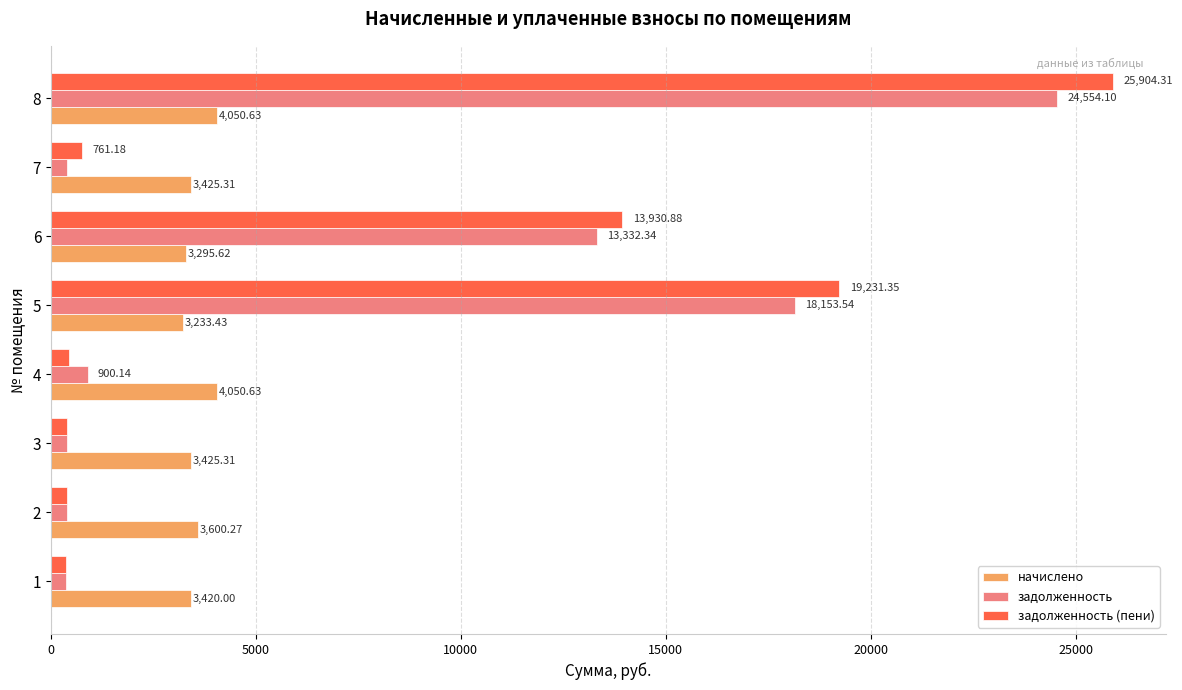

Between 4 and 8, which series saw the biggest shift?

задолженность (пени)